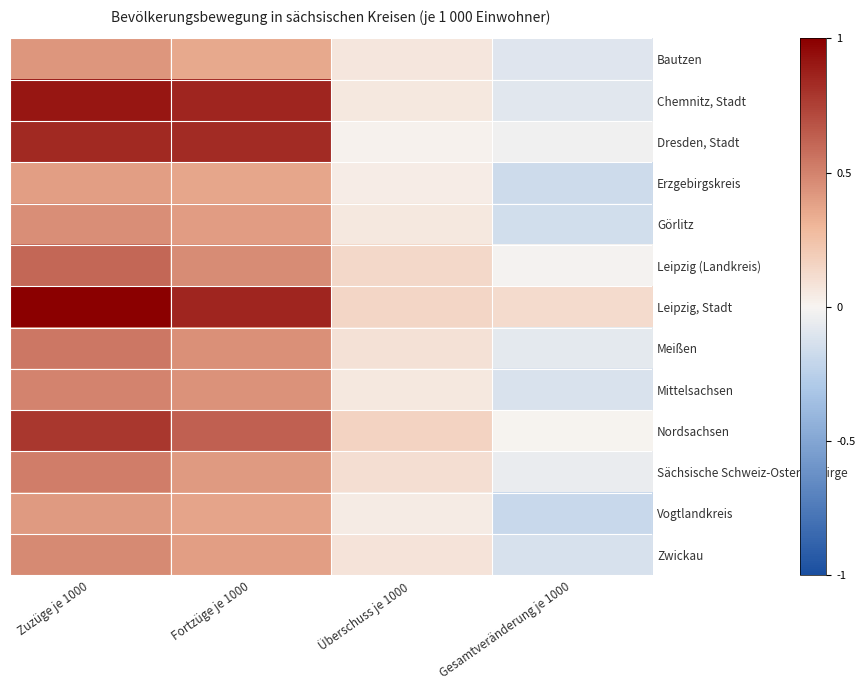

What is the maximum value shown in the chart?

1.0